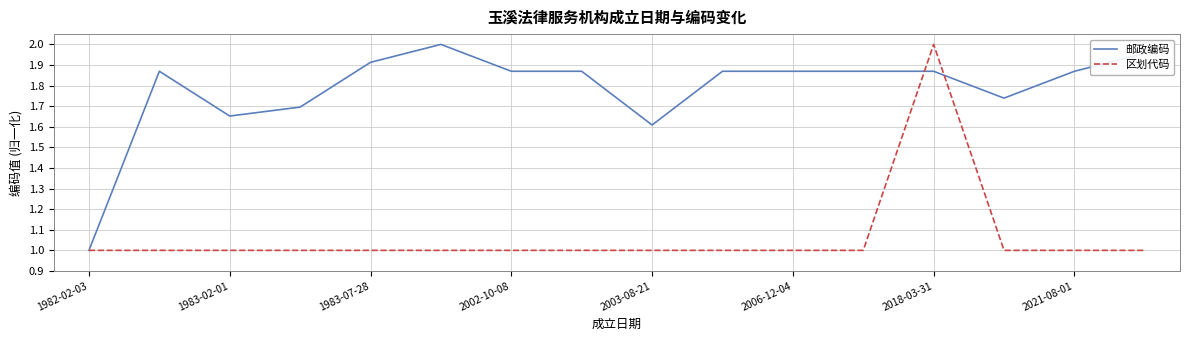

What are all the series names shown in the legend?

邮政编码, 区划代码